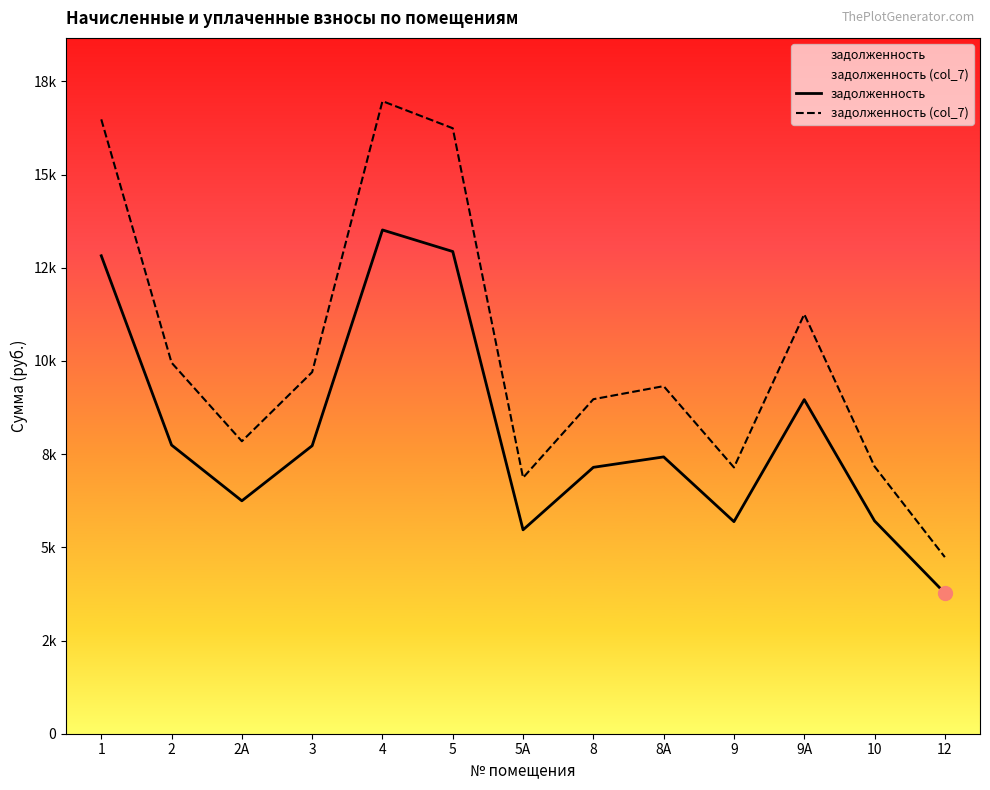

At how many categories does at least one series exceed 16659?

1